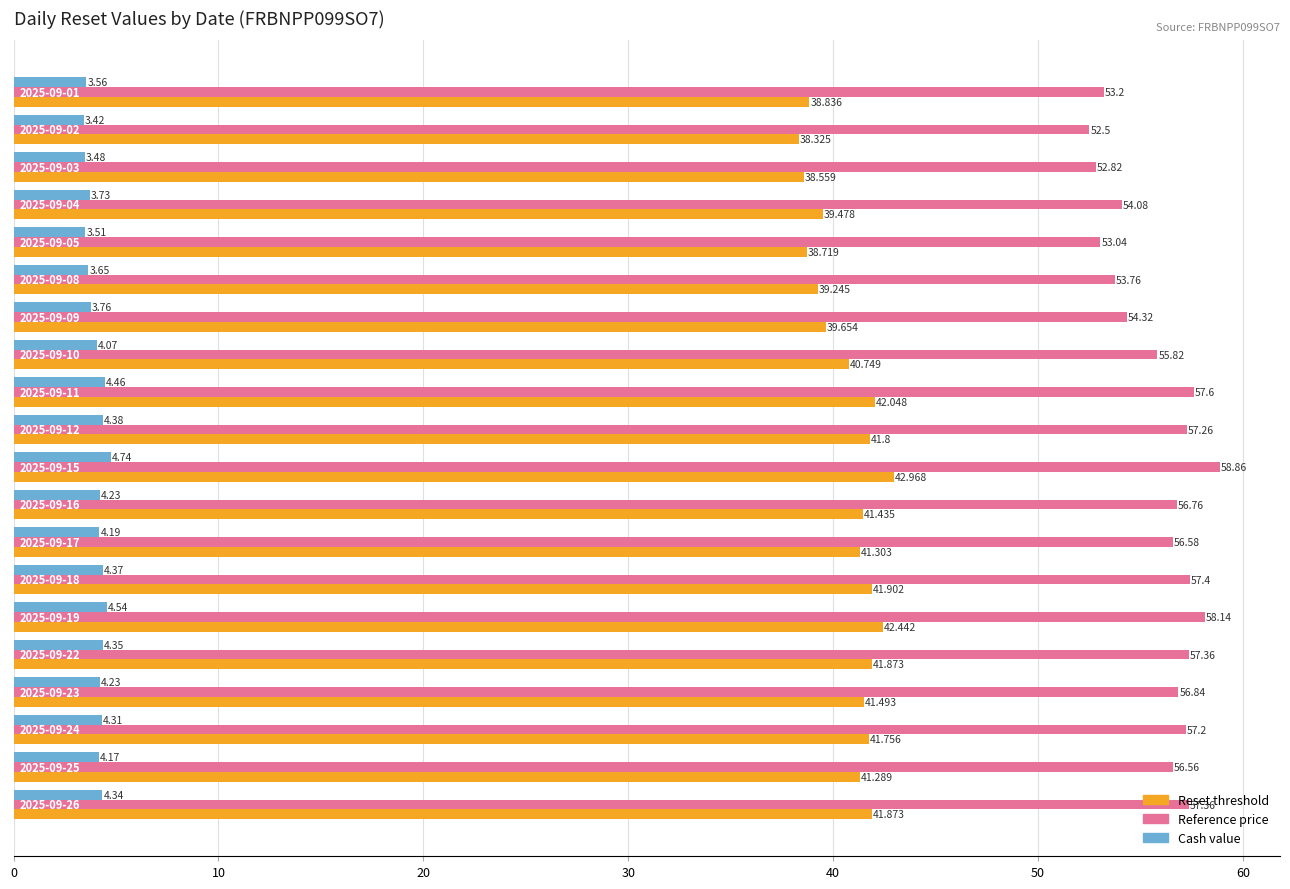

List the series in order of their peak value, highest first.

Reference price, Reset threshold, Cash value